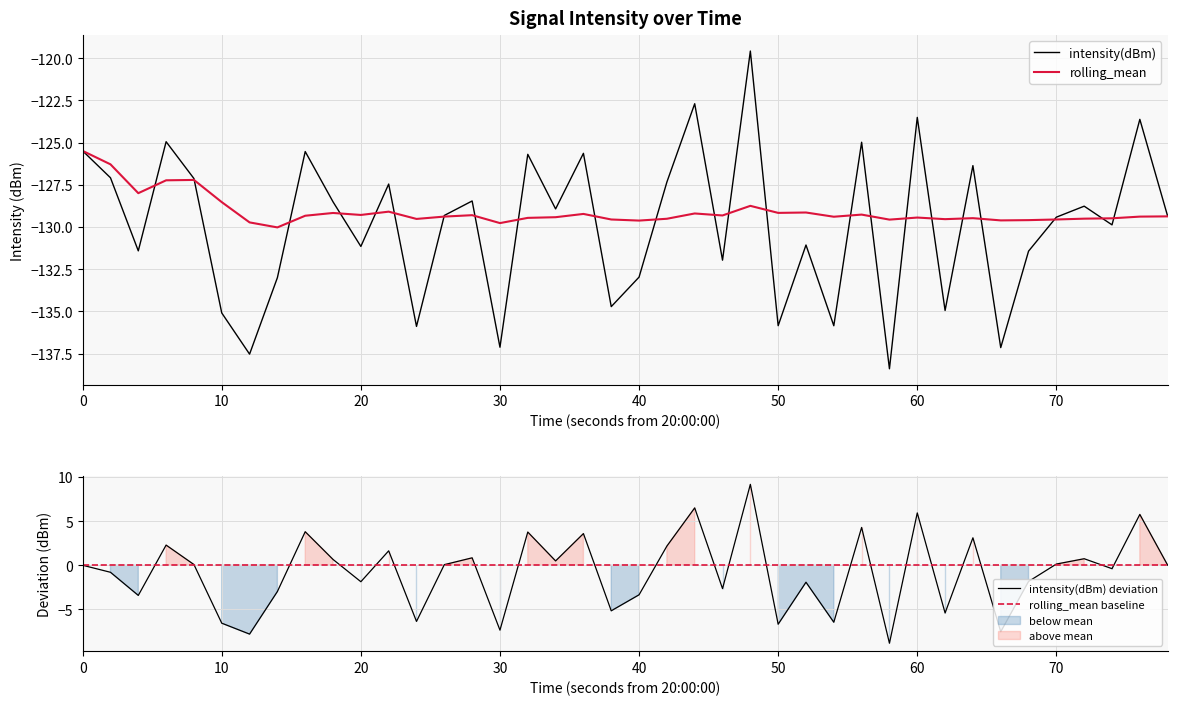

How many distinct data groups are displayed?

4